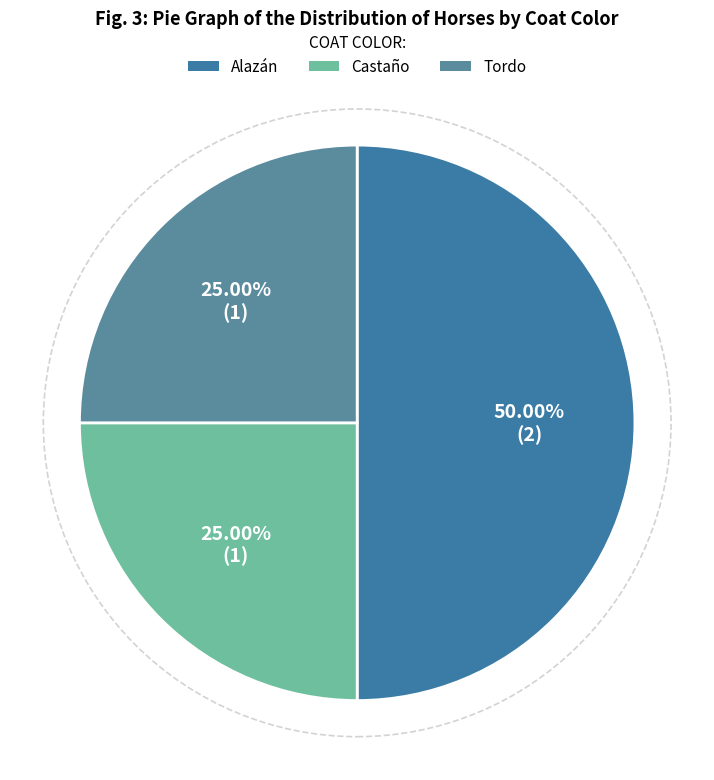

What percentage is the Castaño slice, to the nearest percent?

25%